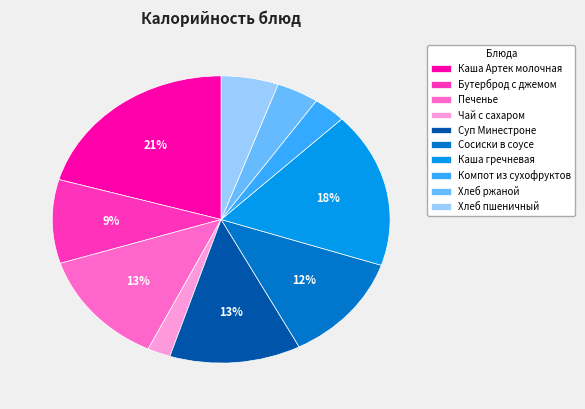

Do Бутерброд с джемом and Хлеб ржаной together represent more than half of the pie?

No